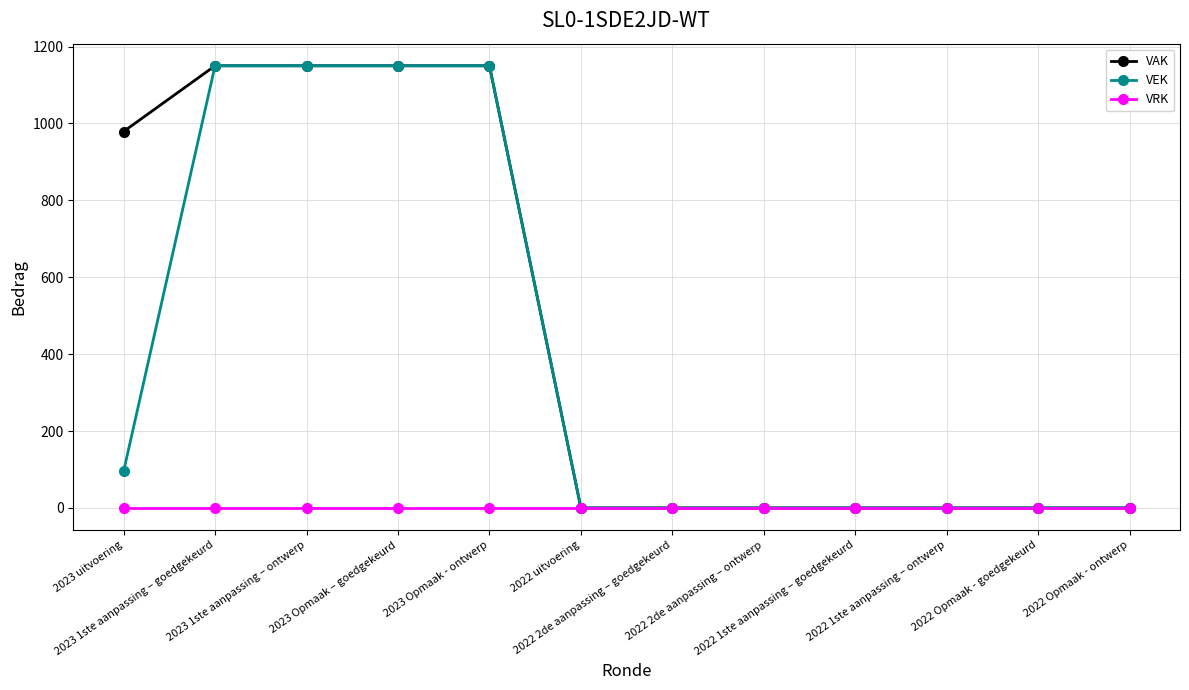

Reading left to right, transcribe all the data shown in this chart.

VAK: 979	1150	1150	1150	1150	0	0	0	0	0	0	0
VEK: 95	1150	1150	1150	1150	0	0	0	0	0	0	0
VRK: 0	0	0	0	0	0	0	0	0	0	0	0